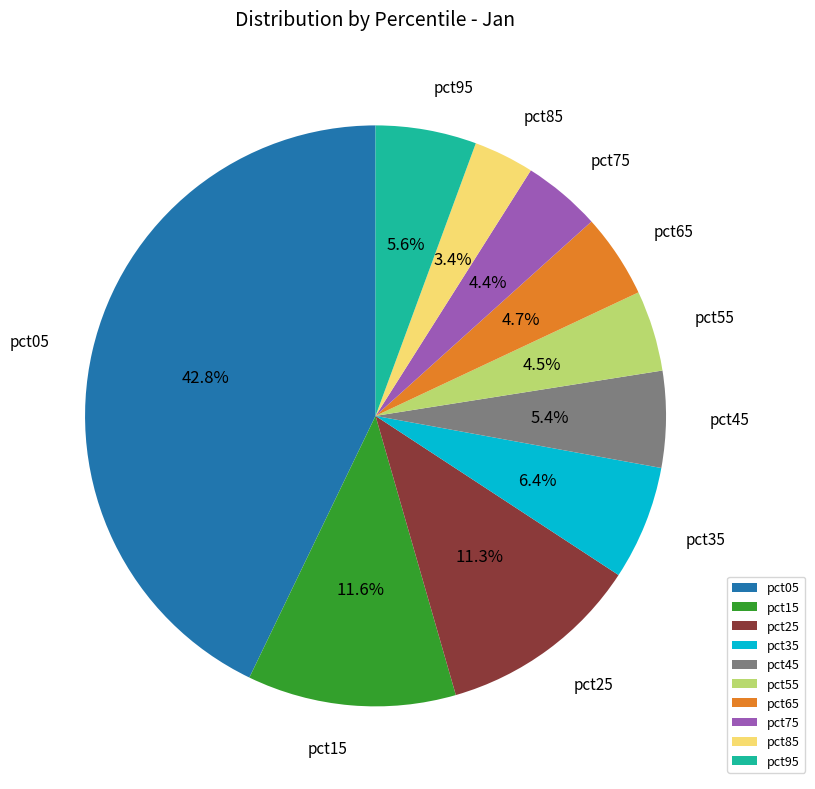

How many slices are in this pie chart?

10